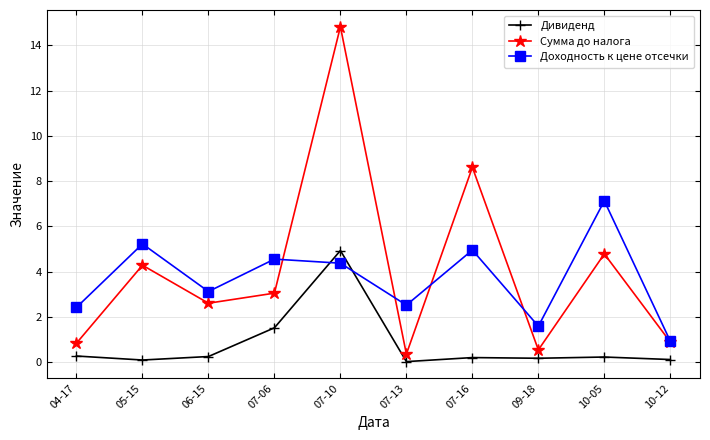

At 04-17, list the series in order from largest to smallest.

Доходность к цене отсечки, Сумма до налога, Дивиденд